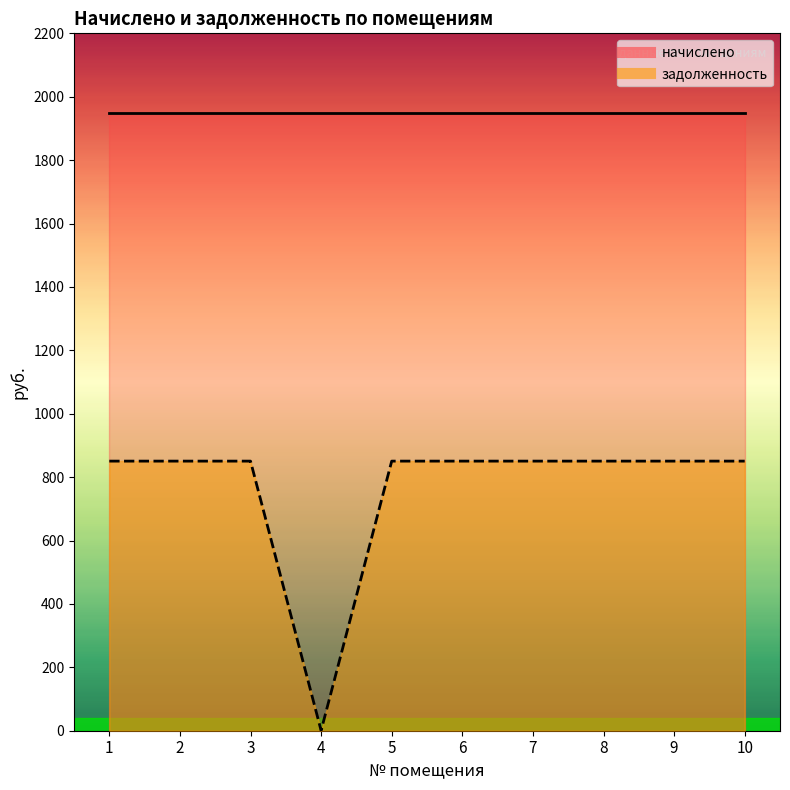

True or false: there are more than 2 points higher than both neighbors.

False